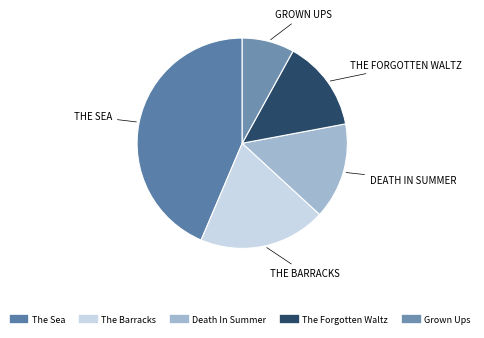

How many segments does this pie chart have?

5